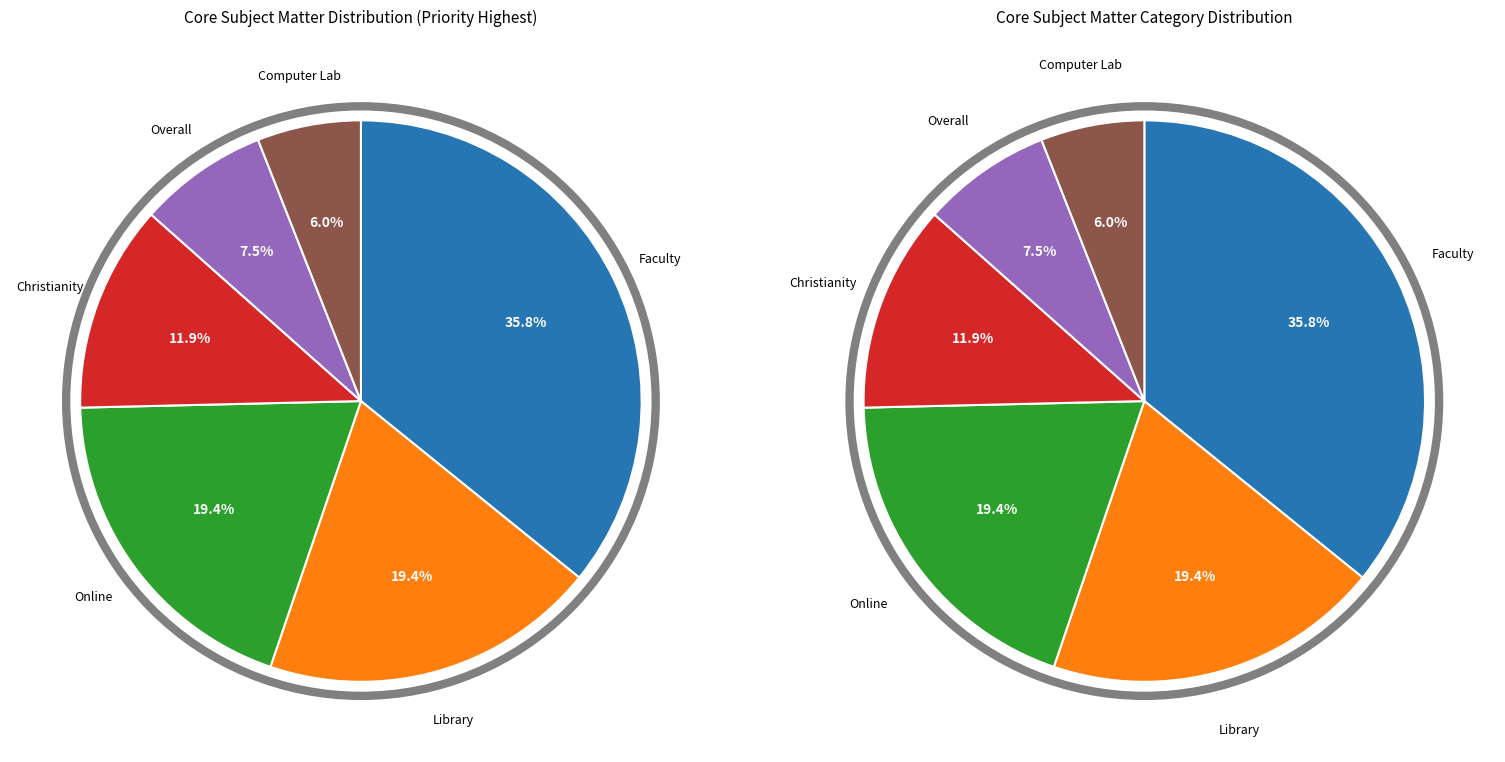

True or false: Christianity accounts for 12% of the total.

True